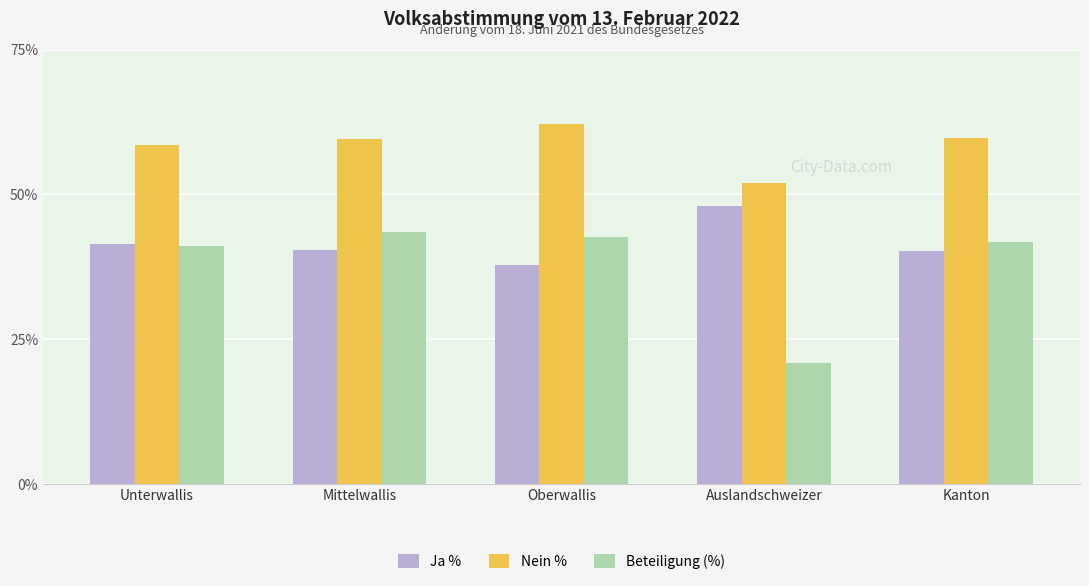

What is the average value of the Ja % series?

41.6